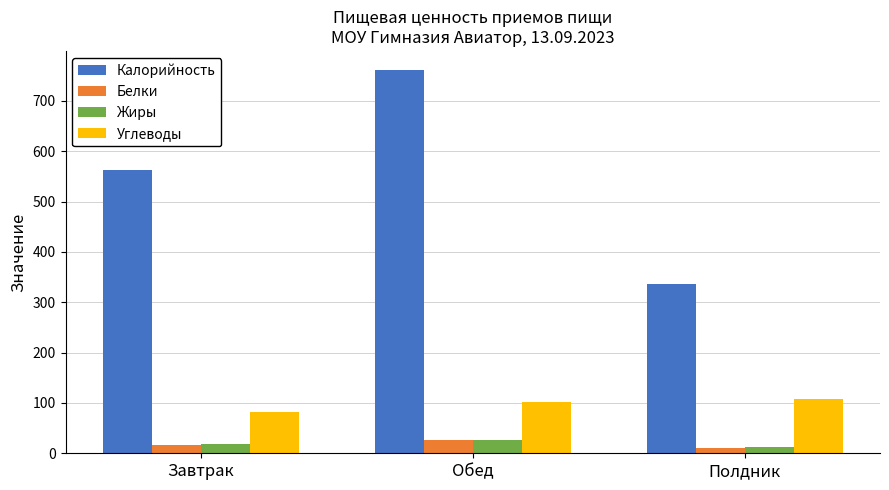

At which label is Белки closest to 17?

Завтрак